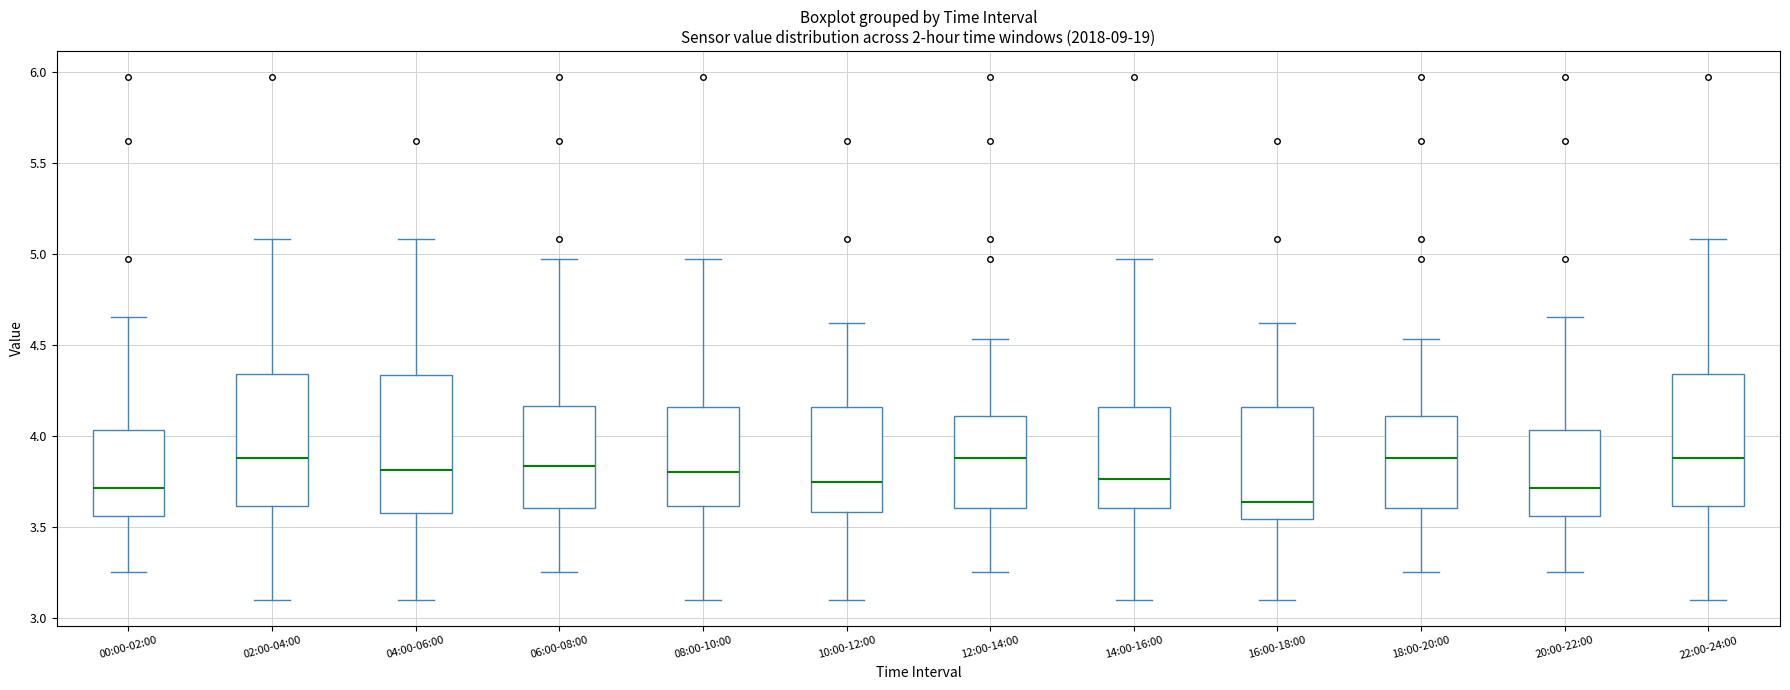

Reading left to right, read every box against the y-axis: the position of its median line, the range the box covers, and the ends of its whiskers. The values are not printed on the chart, so give them approximately, as read against the axis.

00:00-02:00: median 3.70, box 3.55 to 4.05, whiskers 3.25 to 4.65
02:00-04:00: median 3.90, box 3.60 to 4.35, whiskers 3.10 to 5.10
04:00-06:00: median 3.80, box 3.55 to 4.35, whiskers 3.10 to 5.10
06:00-08:00: median 3.85, box 3.60 to 4.15, whiskers 3.25 to 4.95
08:00-10:00: median 3.80, box 3.60 to 4.15, whiskers 3.10 to 4.95
10:00-12:00: median 3.75, box 3.60 to 4.15, whiskers 3.10 to 4.60
12:00-14:00: median 3.90, box 3.60 to 4.10, whiskers 3.25 to 4.55
14:00-16:00: median 3.75, box 3.60 to 4.15, whiskers 3.10 to 4.95
16:00-18:00: median 3.65, box 3.55 to 4.15, whiskers 3.10 to 4.60
18:00-20:00: median 3.90, box 3.60 to 4.10, whiskers 3.25 to 4.55
20:00-22:00: median 3.70, box 3.55 to 4.05, whiskers 3.25 to 4.65
22:00-24:00: median 3.90, box 3.60 to 4.35, whiskers 3.10 to 5.10